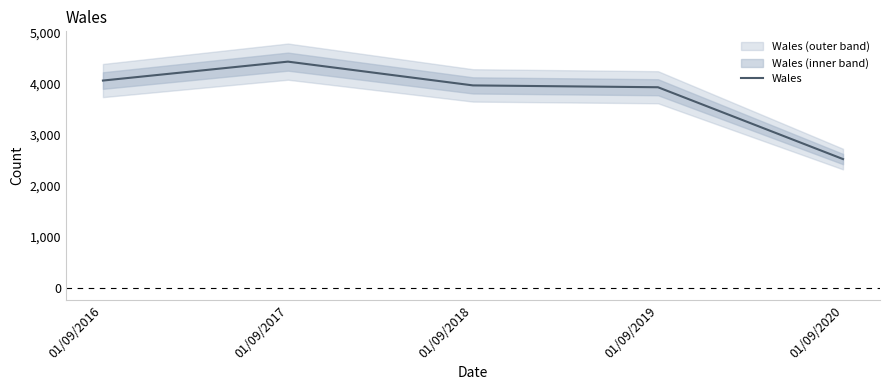

What is the value of the 4th point from the left?

3923